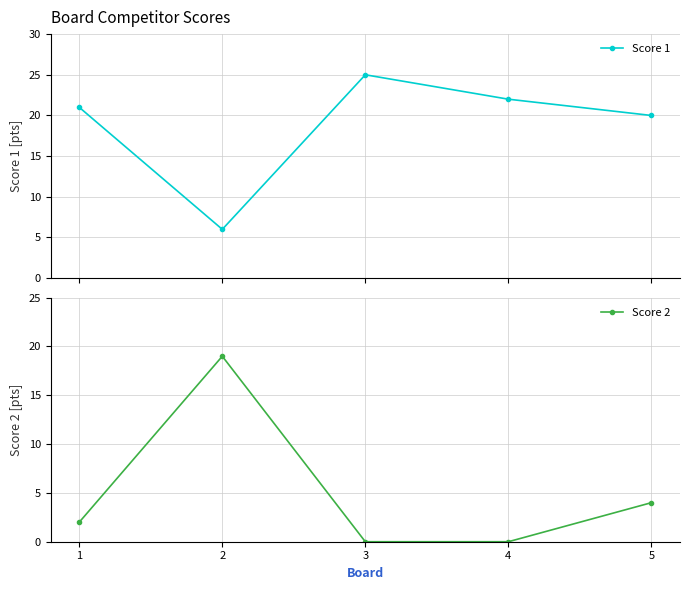

List the series in order of their overall mean, highest first.

Score 1, Score 2